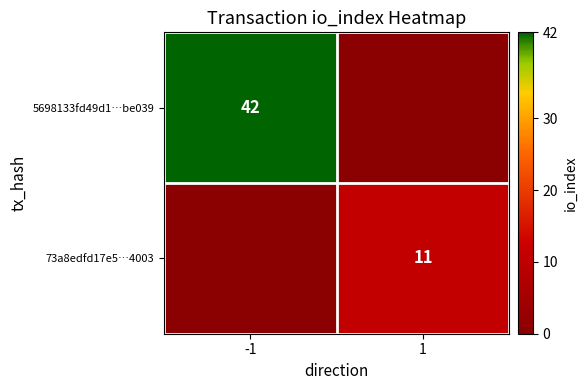

Is the value of 73a8edfd17e5…4003 at 1 greater than the value of 5698133fd49d1…be039 at -1?

No